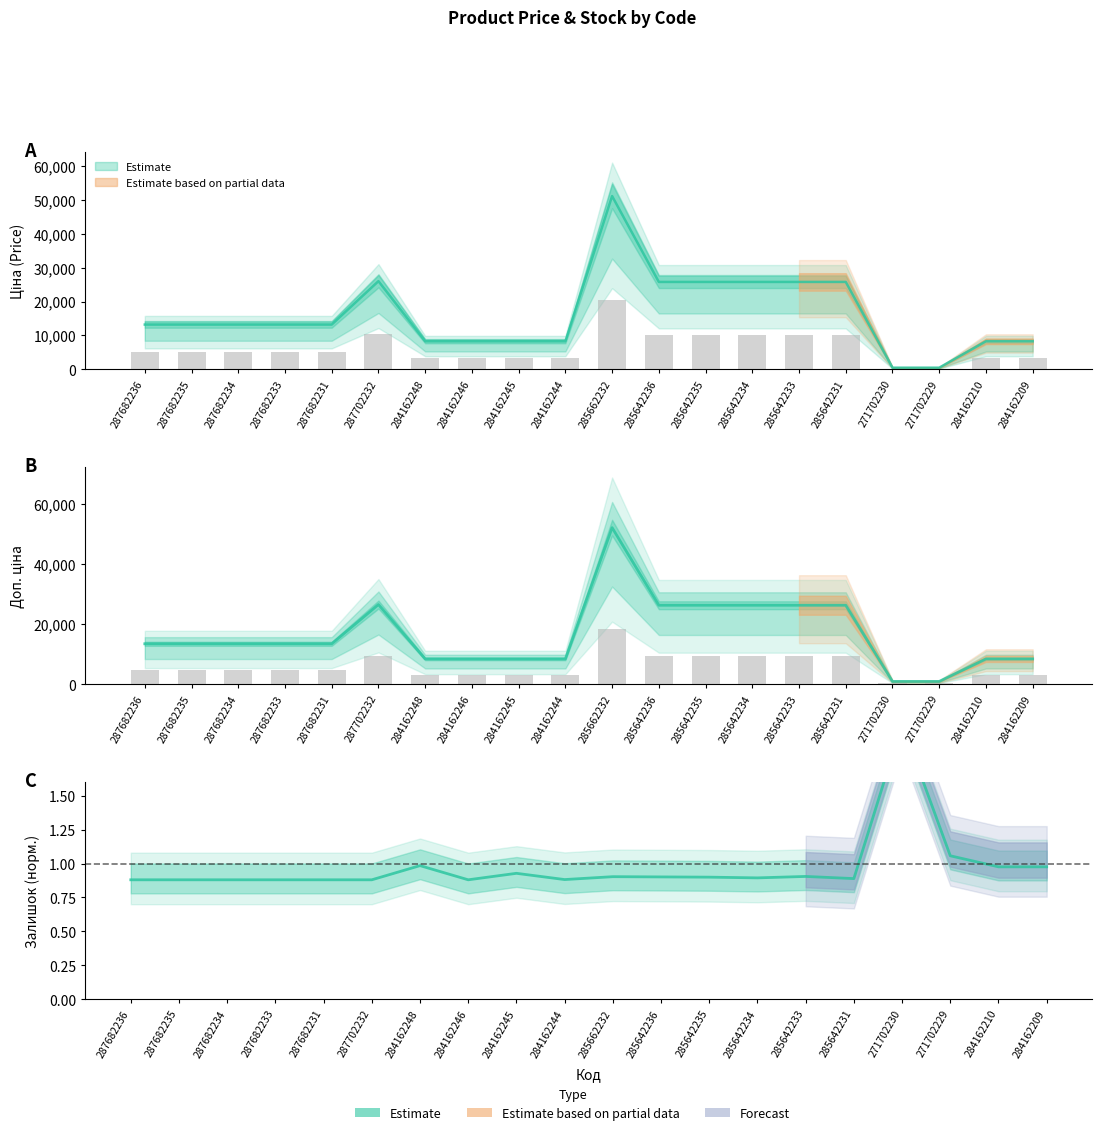

What is the minimum value for Доп. ціна?

967.0